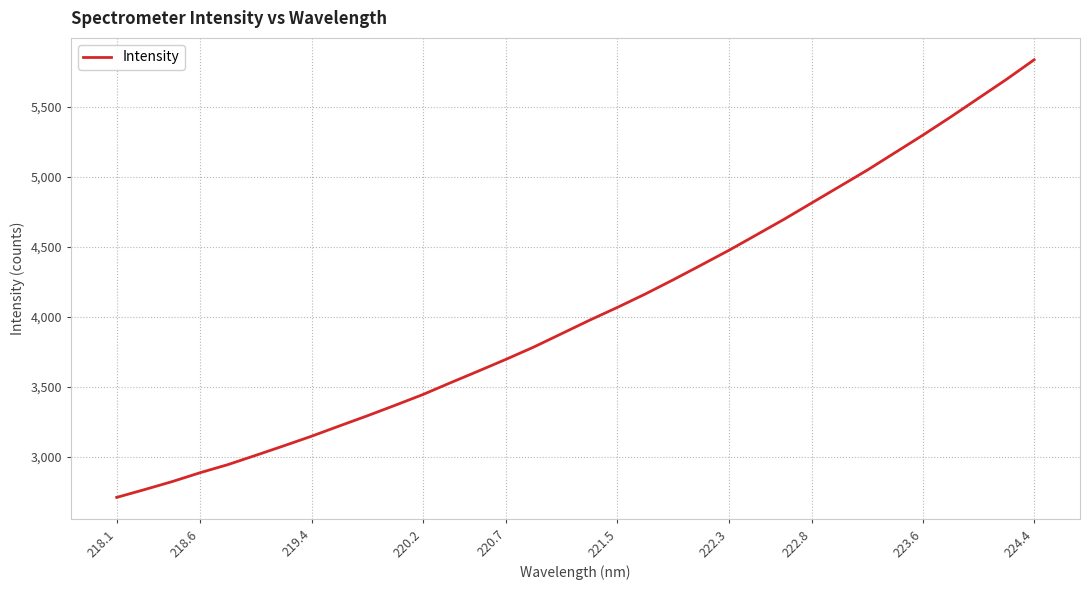

What is the greatest value displayed?

5838.5